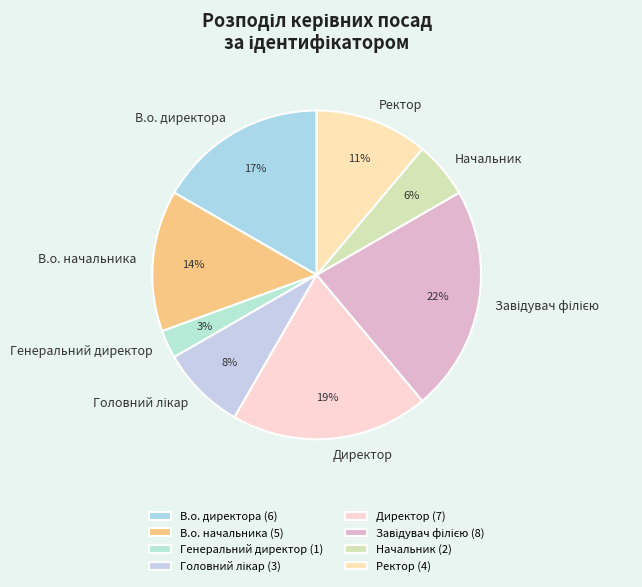

The Генеральний директор slice represents 3% of the pie. True or false?

True